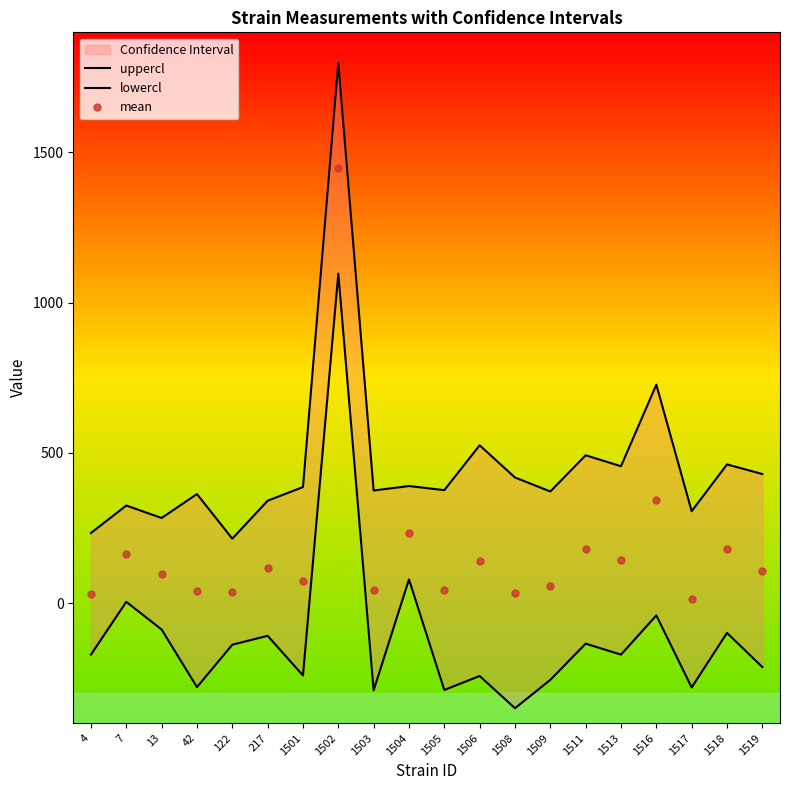

What is the minimum value for mean?

12.5